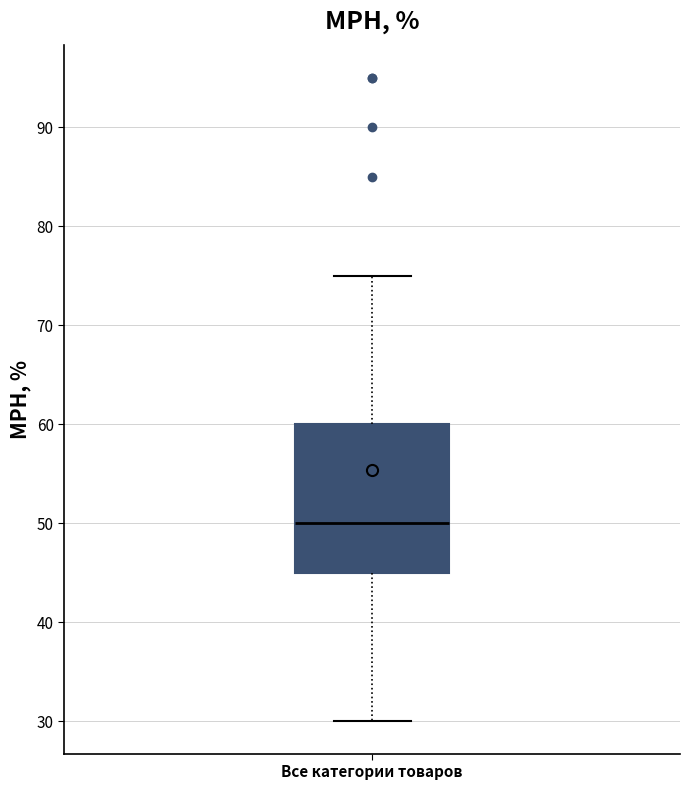

Transcribe this box plot: give where the median line is, the range the box spans, and where the two whiskers end, as read against the y-axis. The values are not printed on the chart, so give them approximately, as read against the axis.

median 50, box 45 to 60, whiskers 30 to 75